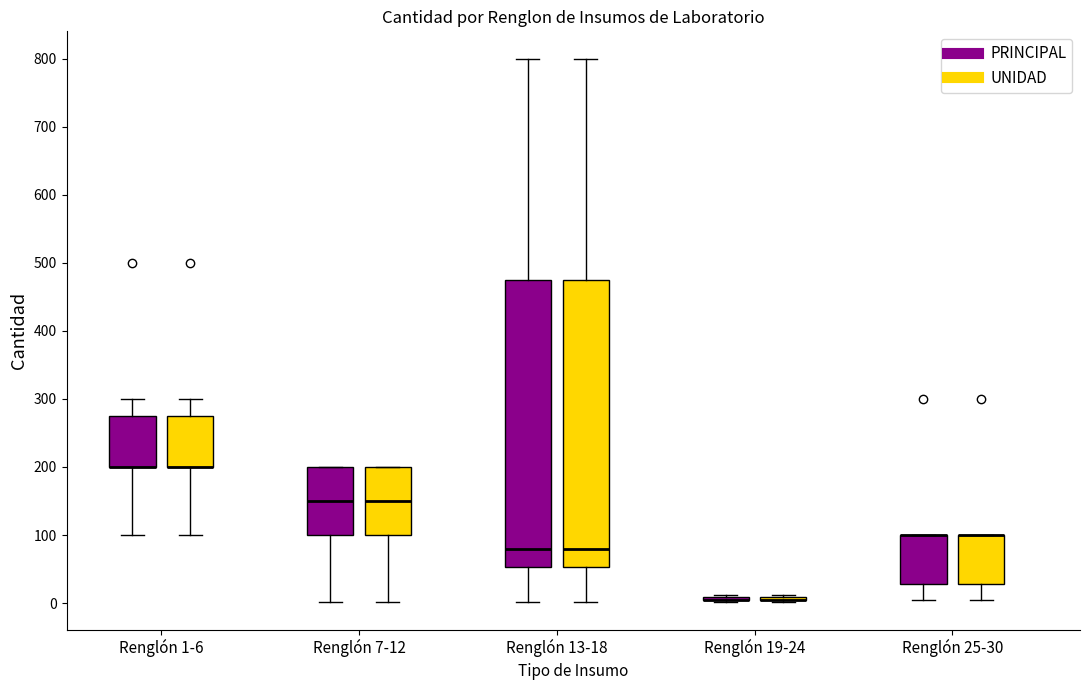

Reading left to right, read every box against the y-axis: the position of its median line, the range the box covers, and the ends of its whiskers. The values are not printed on the chart, so give them approximately, as read against the axis.

Renglón 1-6 (PRINCIPAL): median 200 (drawn on the box's lower edge), box 200 to 280, whiskers 100 to 300
Renglón 1-6 (UNIDAD): median 200 (drawn on the box's lower edge), box 200 to 280, whiskers 100 to 300
Renglón 7-12 (PRINCIPAL): median 150, box 100 to 200, whiskers 0 to 200
Renglón 7-12 (UNIDAD): median 150, box 100 to 200, whiskers 0 to 200
Renglón 13-18 (PRINCIPAL): median 80, box 50 to 480, whiskers 0 to 800
Renglón 13-18 (UNIDAD): median 80, box 50 to 480, whiskers 0 to 800
Renglón 19-24 (PRINCIPAL): box collapsed to a line at 10, whiskers 0 to 10
Renglón 19-24 (UNIDAD): box collapsed to a line at 10, whiskers 0 to 10
Renglón 25-30 (PRINCIPAL): median 100 (drawn on the box's upper edge), box 30 to 100, whiskers 0 to 100
Renglón 25-30 (UNIDAD): median 100 (drawn on the box's upper edge), box 30 to 100, whiskers 0 to 100